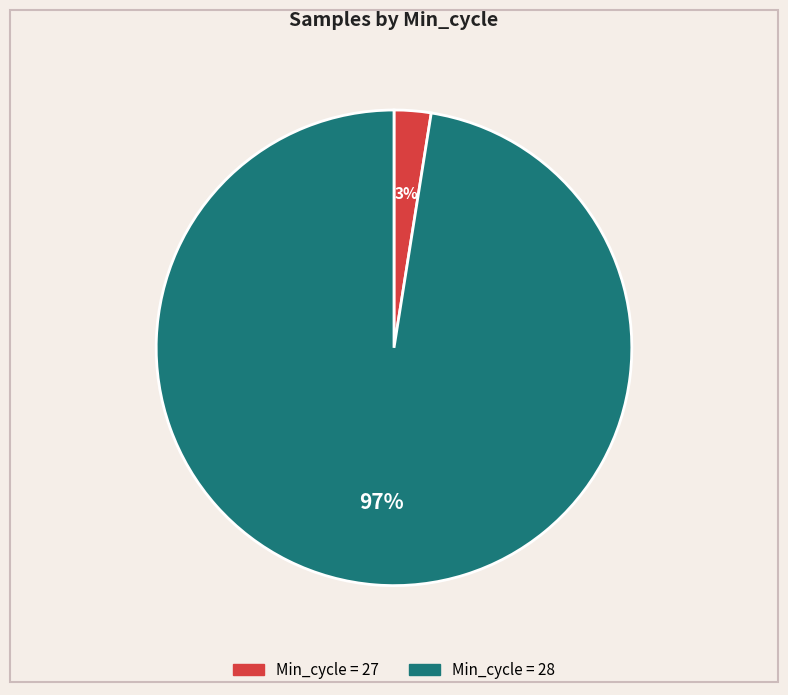

Is there a majority slice in this chart?

Yes